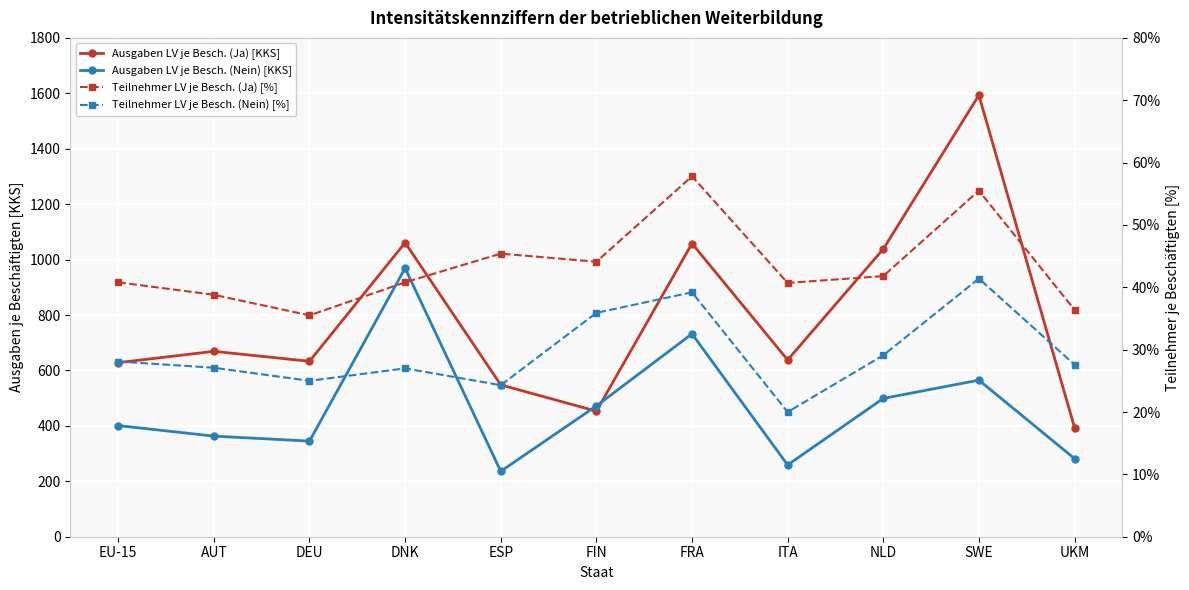

True or false: Ausgaben LV je Besch. (Nein) [KKS] and Teilnehmer LV je Besch. (Ja) [%] cross at least once.

False